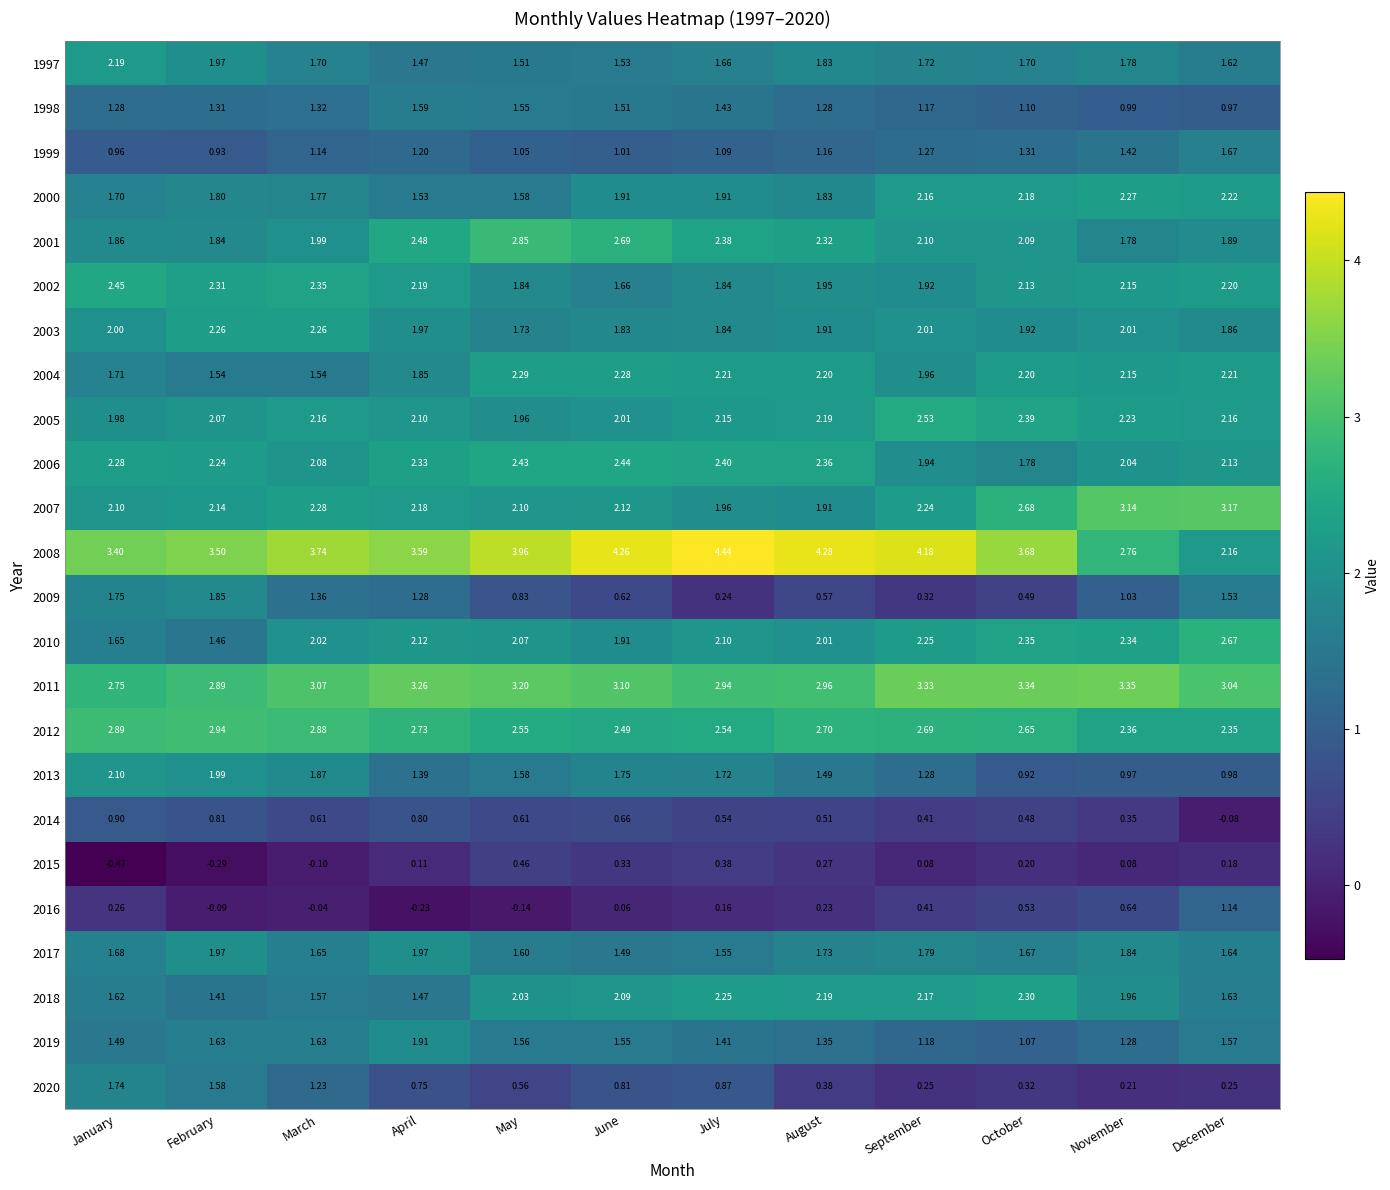

Rank the categories by 2018 value from lowest to highest.

February, April, March, January, December, November, May, June, September, August, July, October